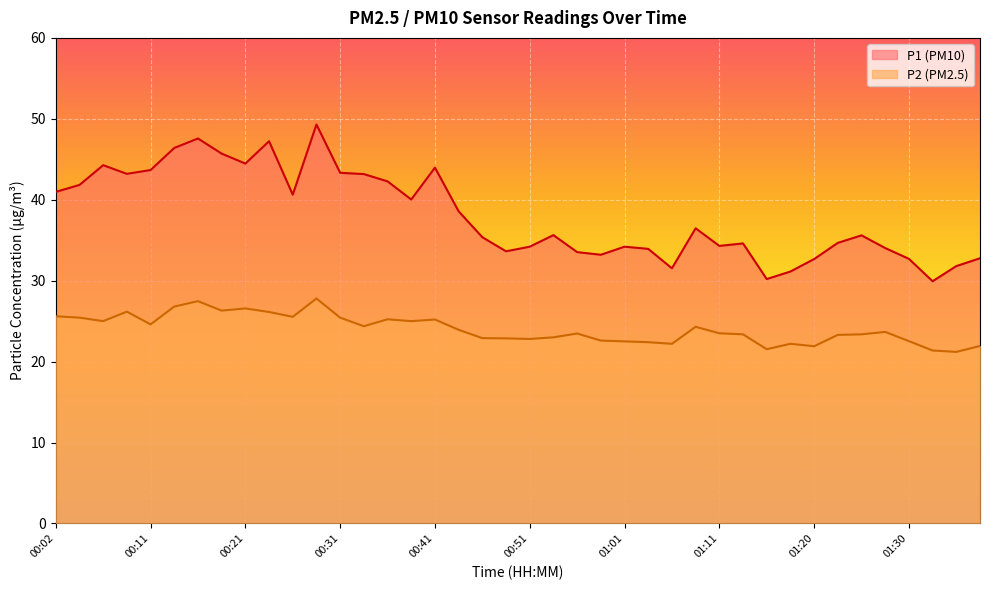

Reading left to right, extract all data points from this chart.

P1: 00:02=41.0	00:04=41.8	00:07=44.3	00:09=43.2	00:11=43.7	00:14=46.4	00:16=47.6	00:19=45.7	00:21=44.5	00:24=47.2	00:26=40.6	00:29=49.3	00:31=43.3	00:34=43.2	00:36=42.3	00:38=40.0	00:41=44.0	00:43=38.6	00:46=35.4	00:48=33.6	00:51=34.2	00:53=35.6	00:56=33.5	00:58=33.2	01:01=34.2	01:03=33.9	01:06=31.5	01:08=36.5	01:11=34.3	01:13=34.6	01:16=30.2	01:18=31.1	01:20=32.7	01:23=34.7	01:25=35.6	01:28=34.0	01:30=32.7	01:33=29.9	01:35=31.8	01:38=32.8
P2: 00:02=25.6	00:04=25.4	00:07=25.0	00:09=26.2	00:11=24.6	00:14=26.8	00:16=27.5	00:19=26.3	00:21=26.6	00:24=26.1	00:26=25.5	00:29=27.8	00:31=25.4	00:34=24.4	00:36=25.2	00:38=25.0	00:41=25.2	00:43=23.9	00:46=22.9	00:48=22.9	00:51=22.8	00:53=23.0	00:56=23.5	00:58=22.6	01:01=22.5	01:03=22.4	01:06=22.2	01:08=24.3	01:11=23.5	01:13=23.4	01:16=21.5	01:18=22.2	01:20=21.9	01:23=23.3	01:25=23.4	01:28=23.7	01:30=22.5	01:33=21.4	01:35=21.2	01:38=21.9